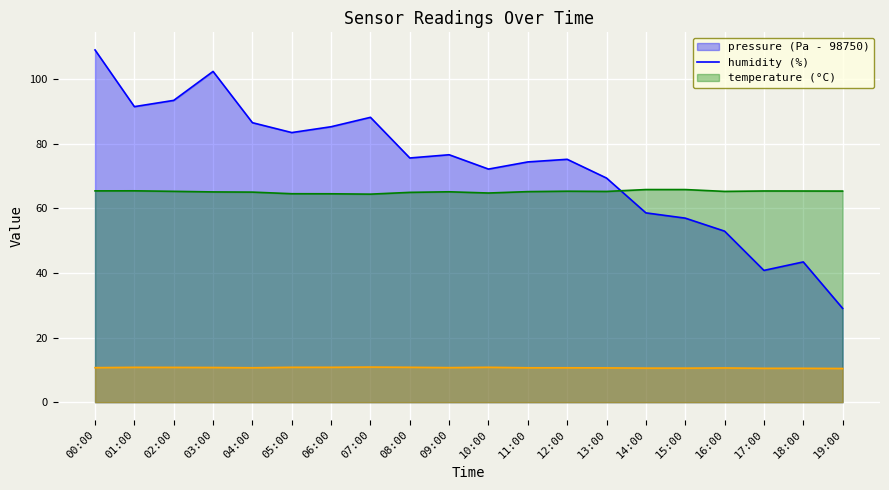

At how many categories does at least one series exceed 90?

4